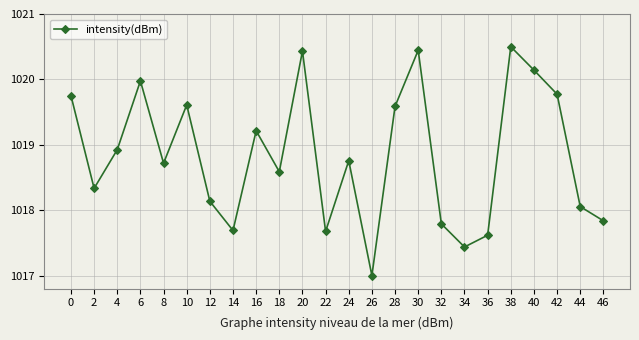

What is the difference between the second highest and minimum values?

3.4